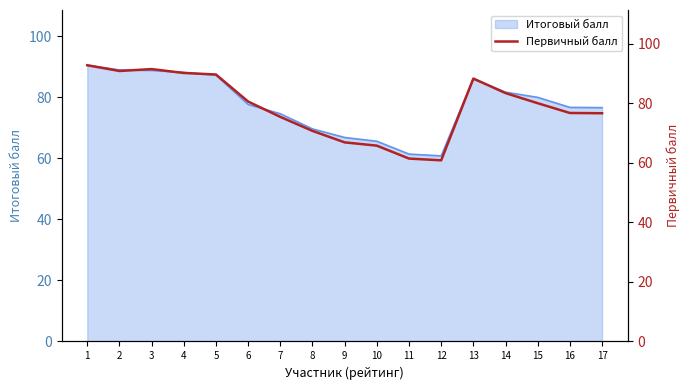

What is the difference between the maximum and minimum values?

31.9